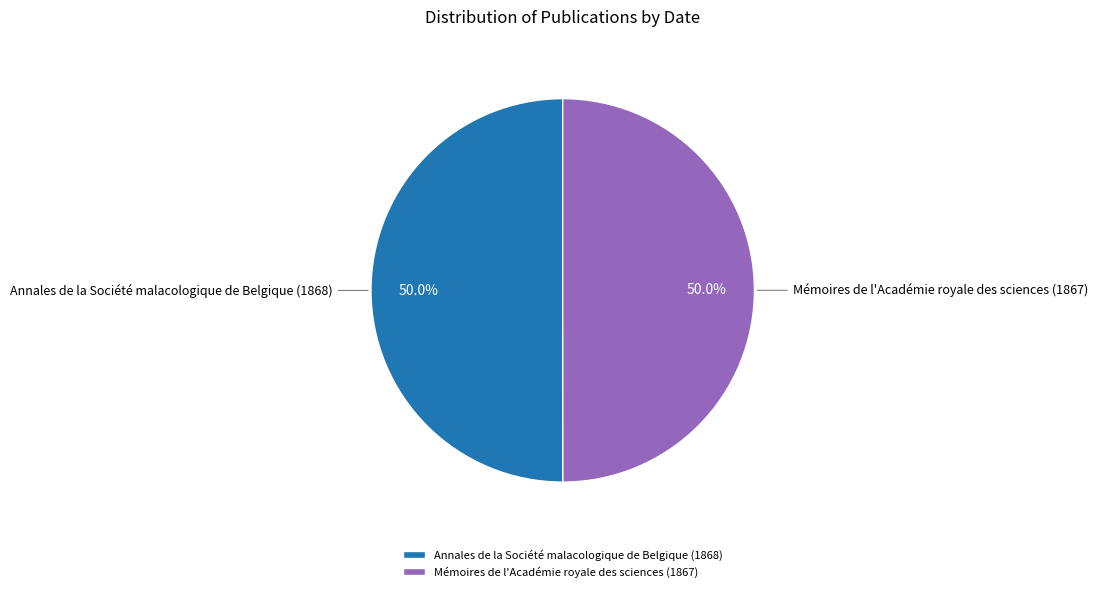

Approximately how many times larger is the value at Mémoires de l'Académie royale des sciences (1867) compared to Annales de la Société malacologique de Belgique (1868)?

1.0